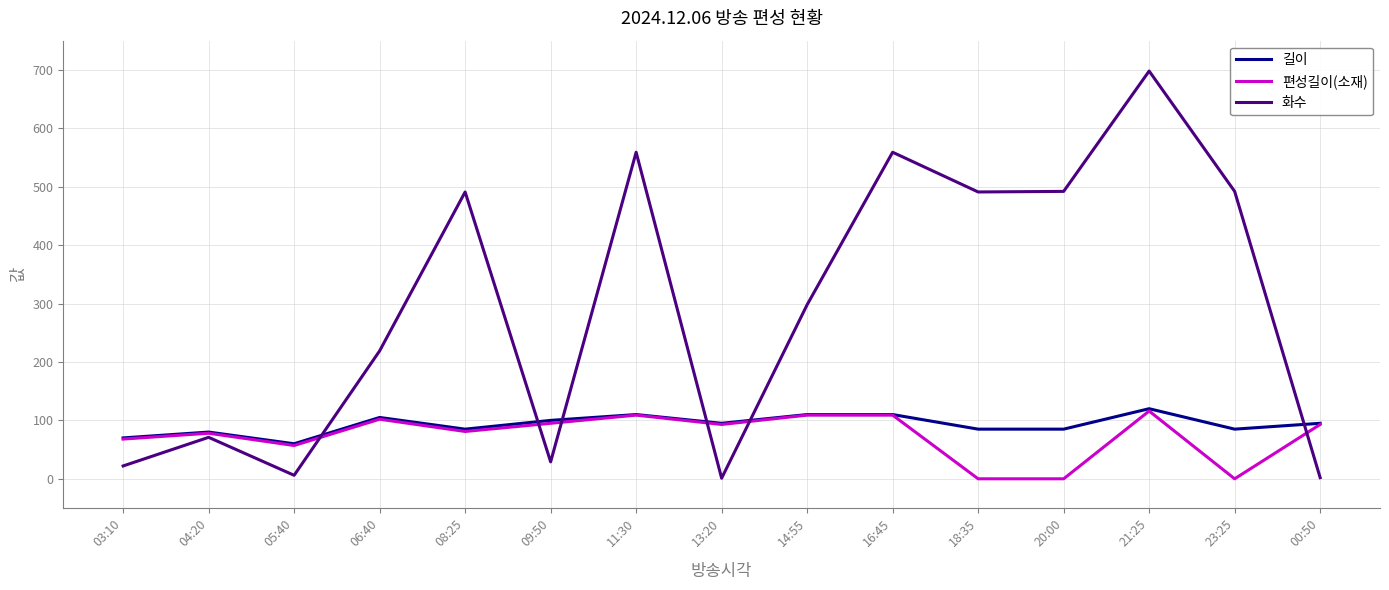

At which category is the sum across all series the highest?

21:25